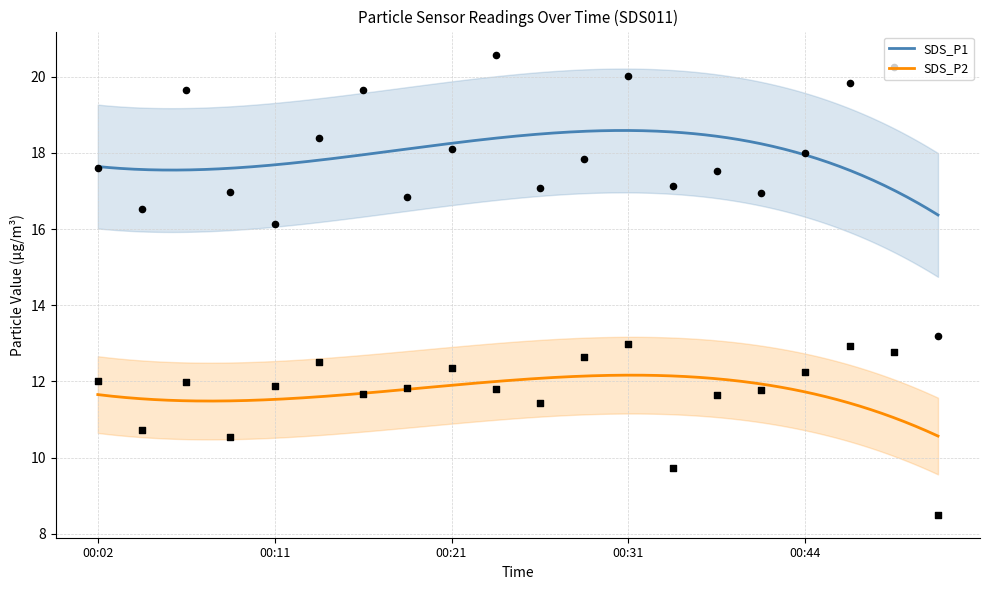

Is the value of SDS_P1 at 02:17 greater than the value of SDS_P2 at 01:16?

Yes